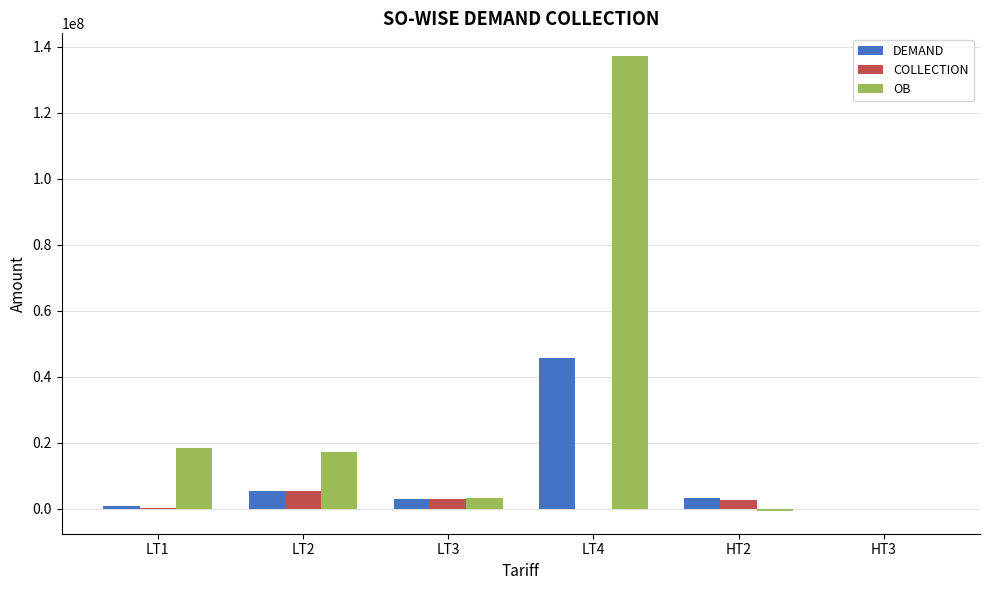

What is the sum of all COLLECTION values?

11445697.0